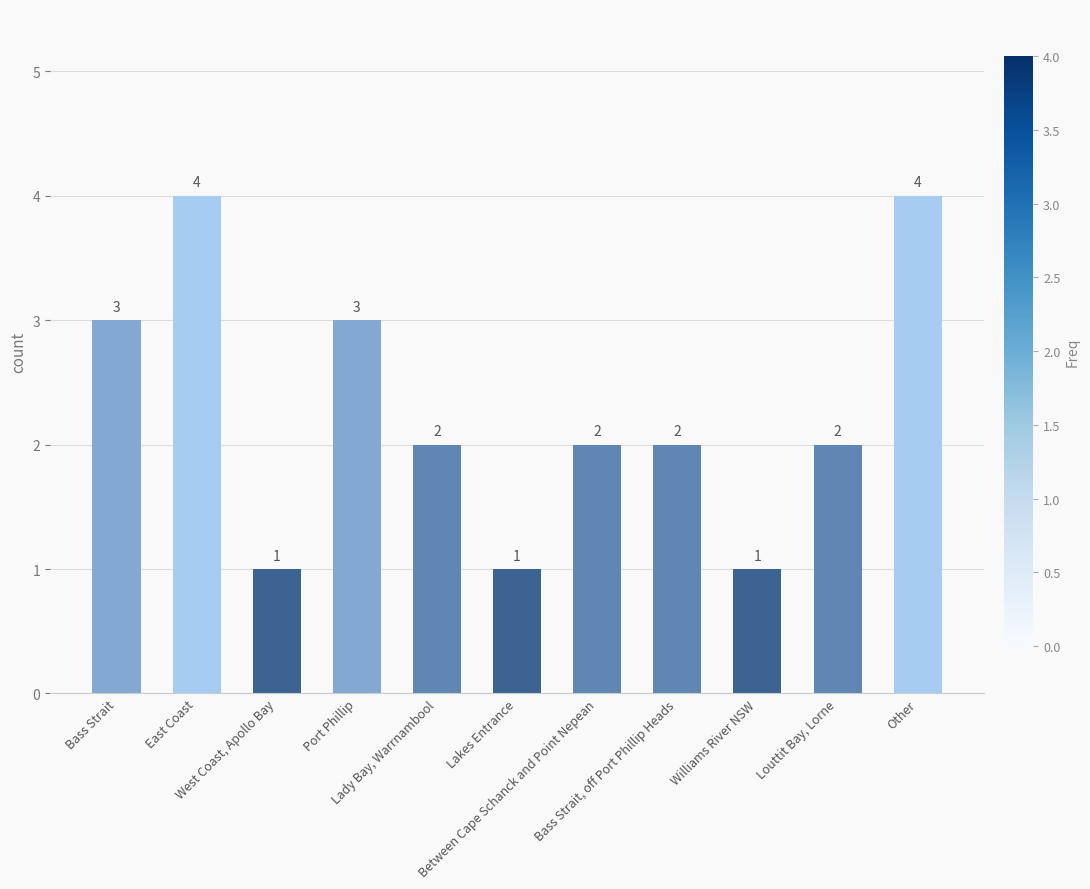

What is the sum of all values?

25